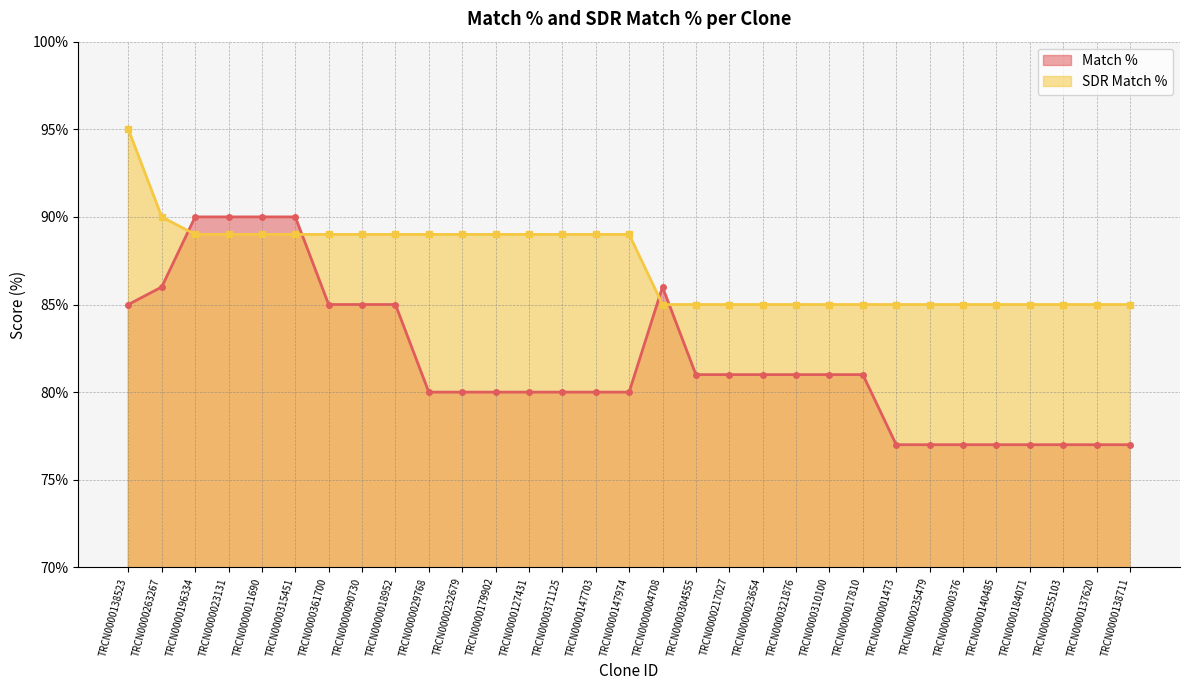

Which series changed the most between TRCN0000023131 and TRCN0000371125?

Match %